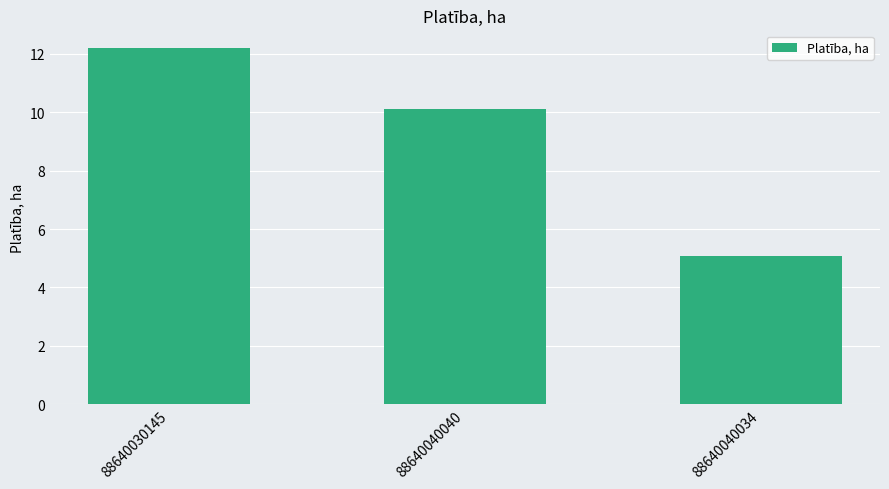

How many categories are shown in the chart?

3